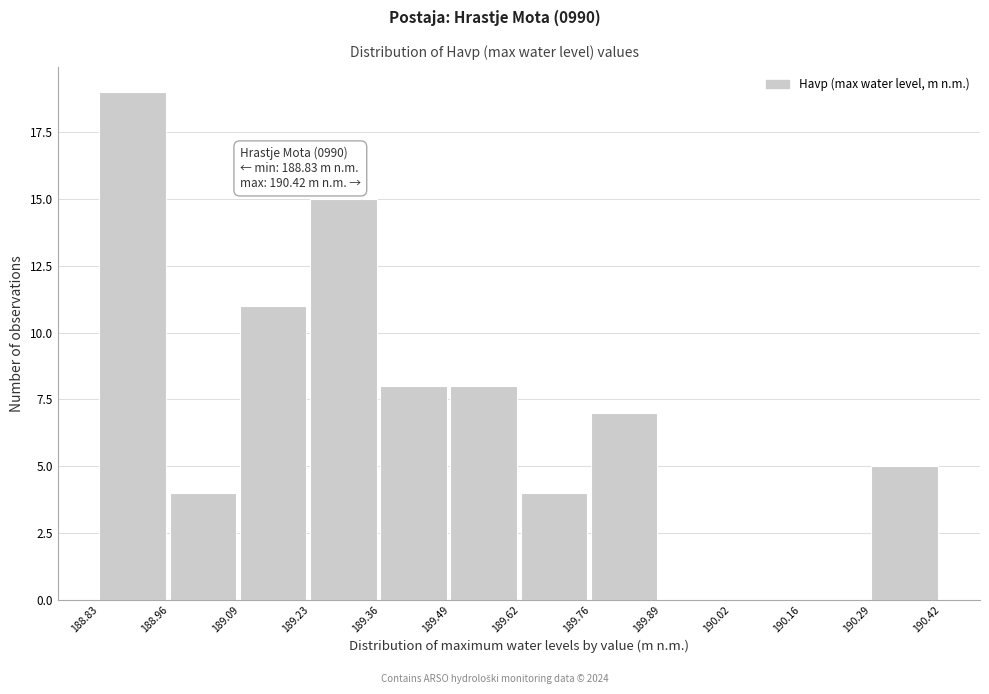

Which range on the x-axis has the tallest bar?

188.83 to 188.96